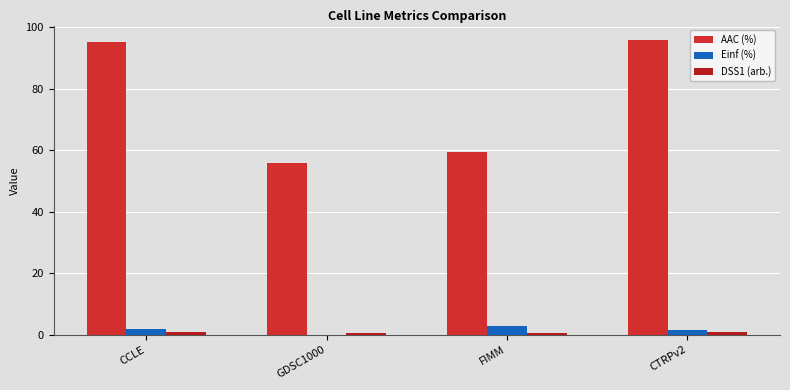

Which label corresponds to the largest value in the chart?

CTRPv2